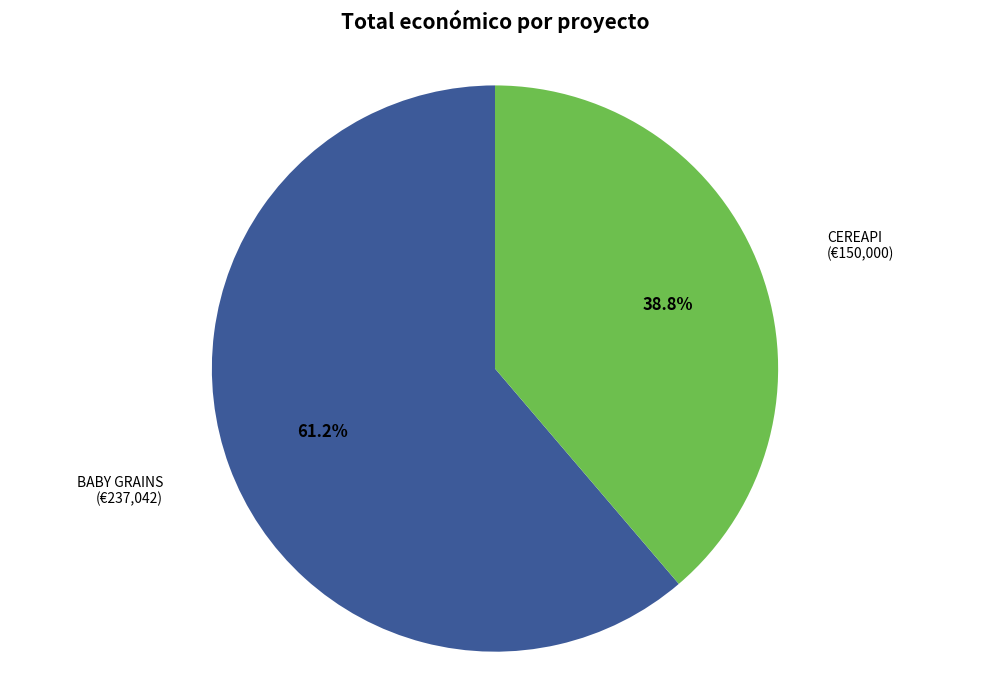

Which category has the biggest portion of the pie?

BABY GRAINS